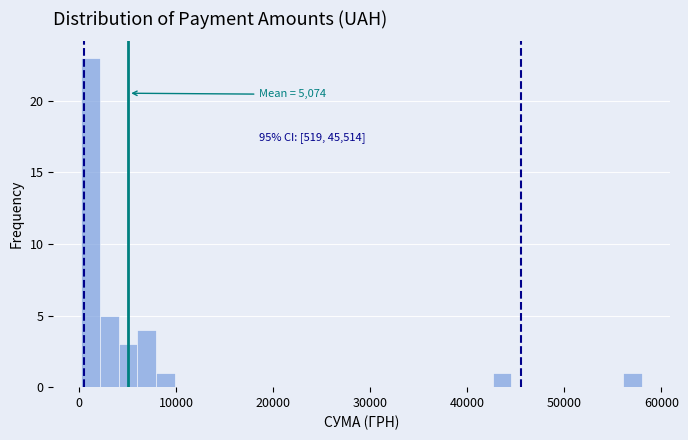

Read against the x-axis, roughly where is the centre of the tallest bar?

1000